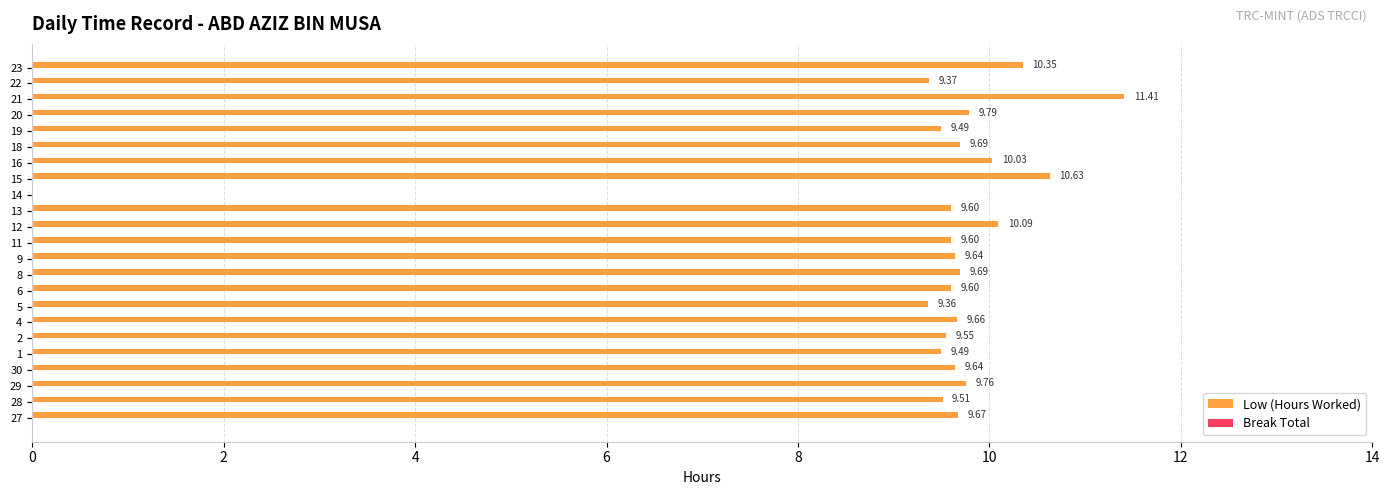

What is the sum of all values?

215.6